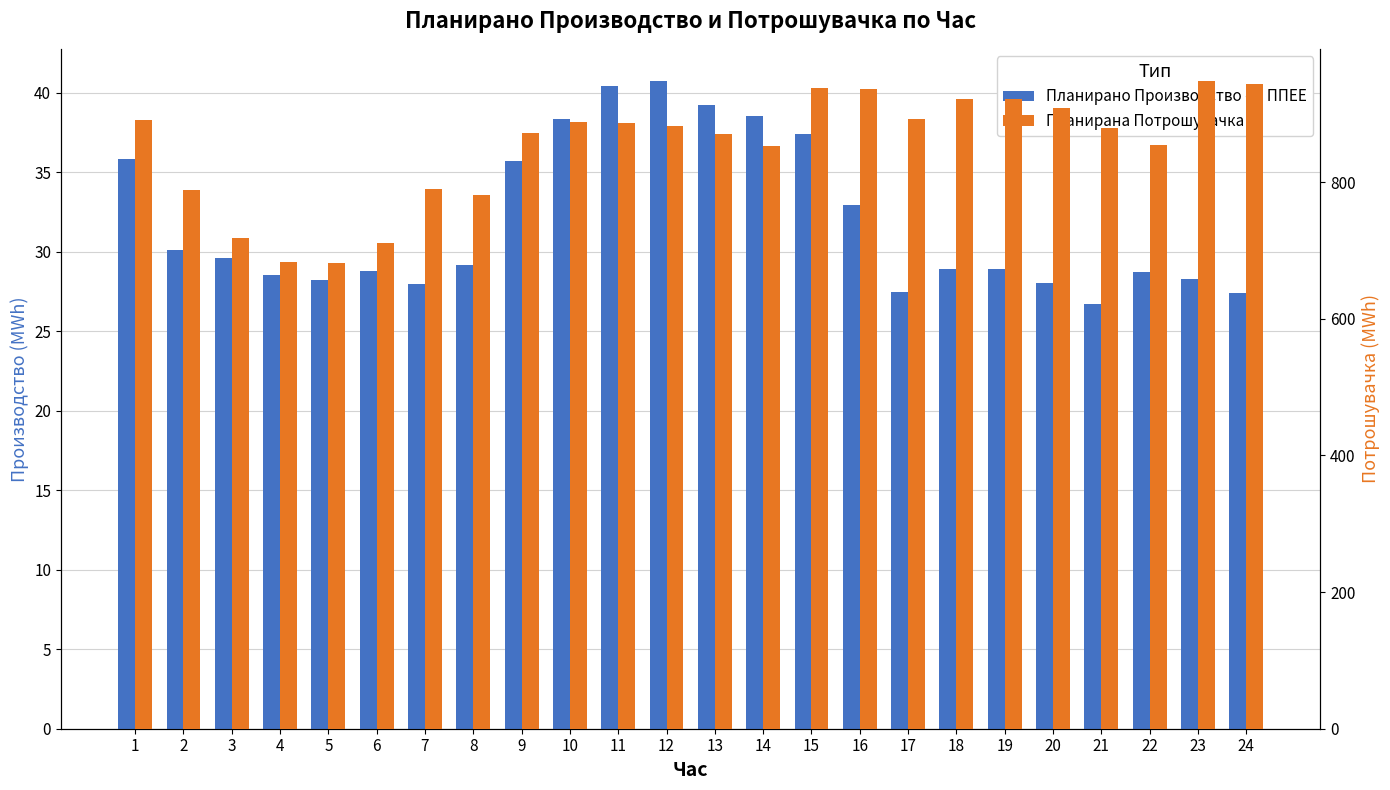

What is the sum of all Планирана Потрошувачка values?

20436.6